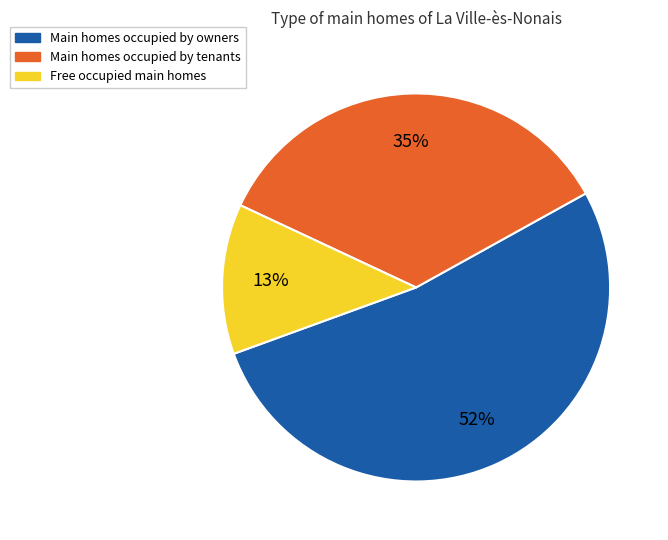

Does any single category account for the majority?

Yes